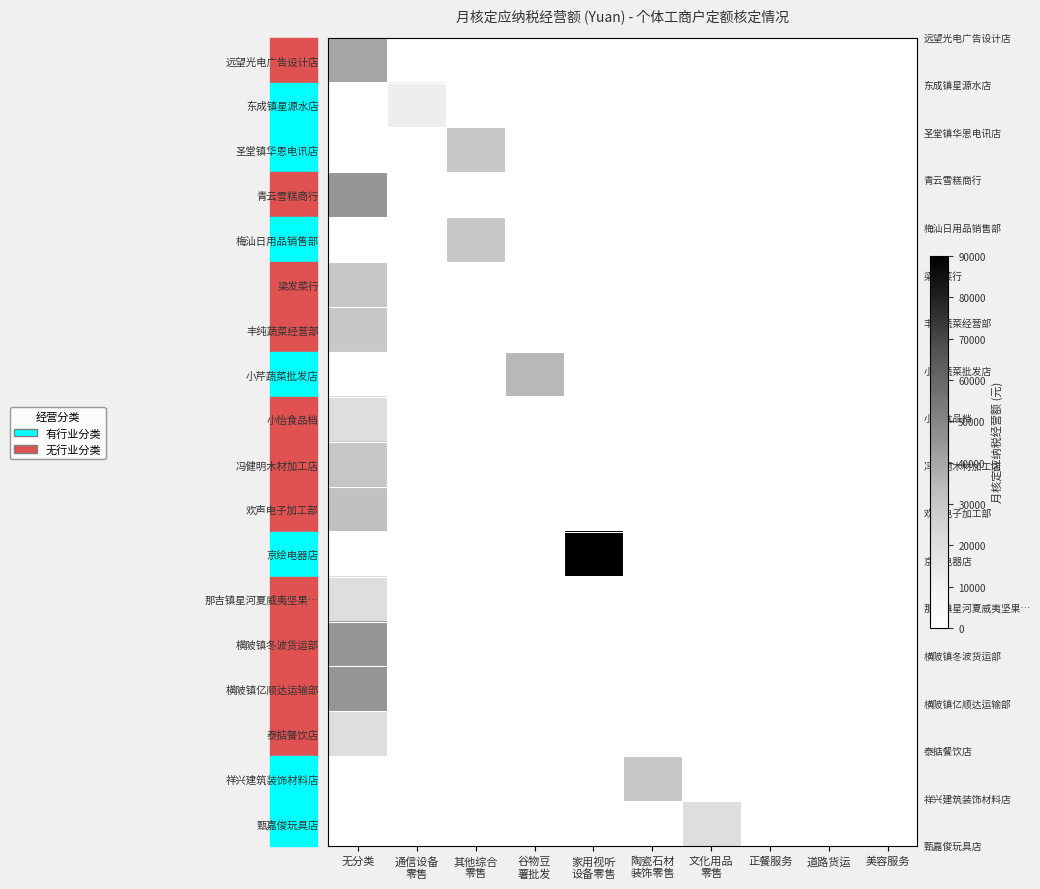

Count the number of categories in the chart.

10